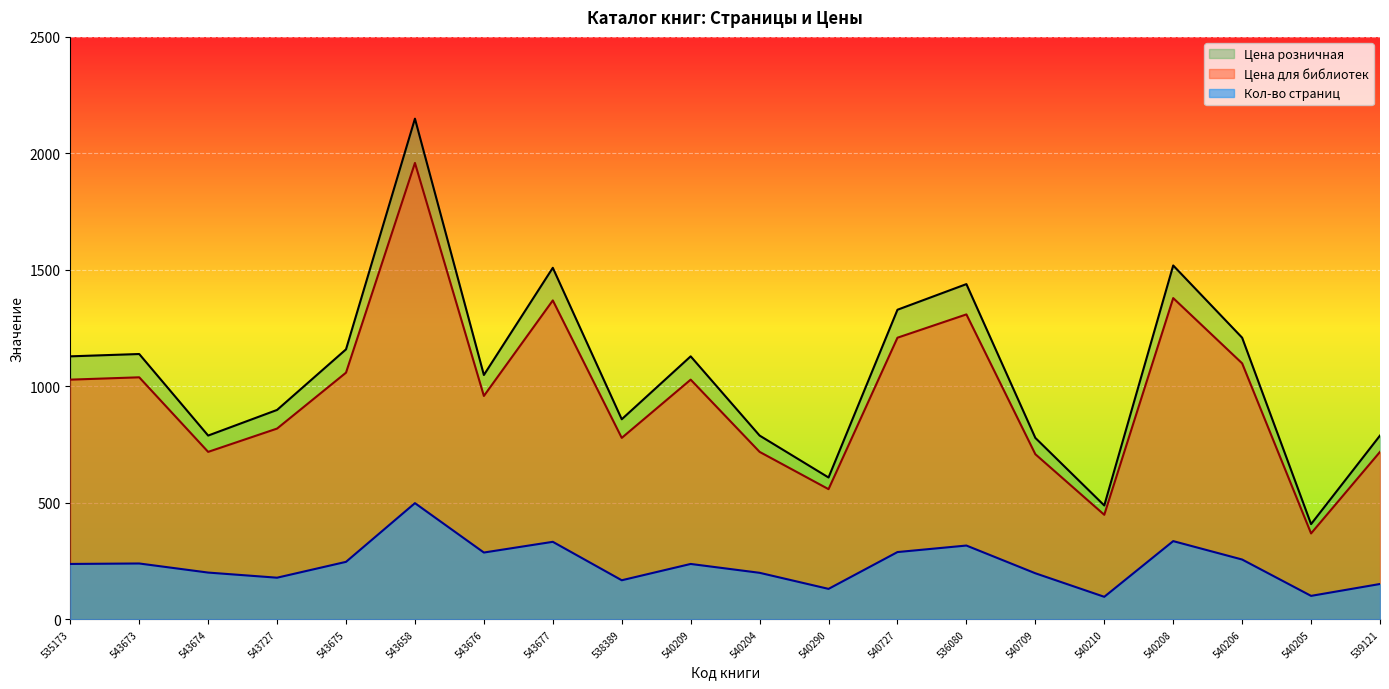

At which category is the sum across all series the highest?

543658